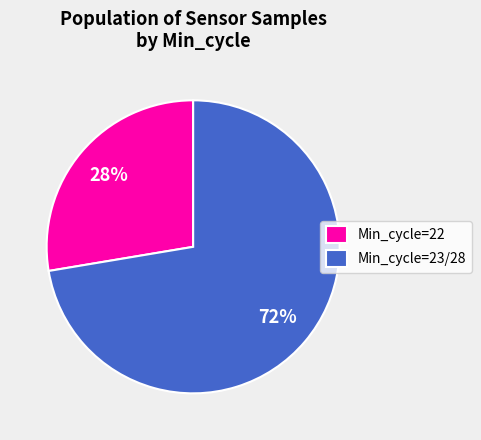

What percentage is the Min_cycle=23/28 slice, to the nearest percent?

72%